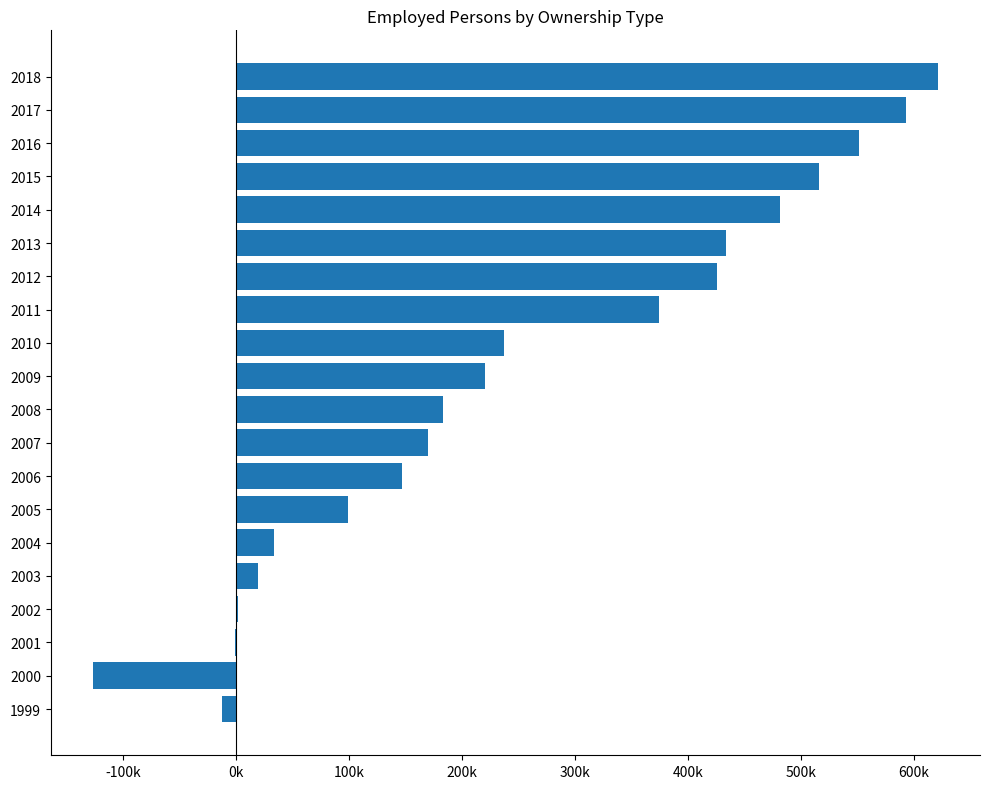

Where does the data first go above 219998?

2010